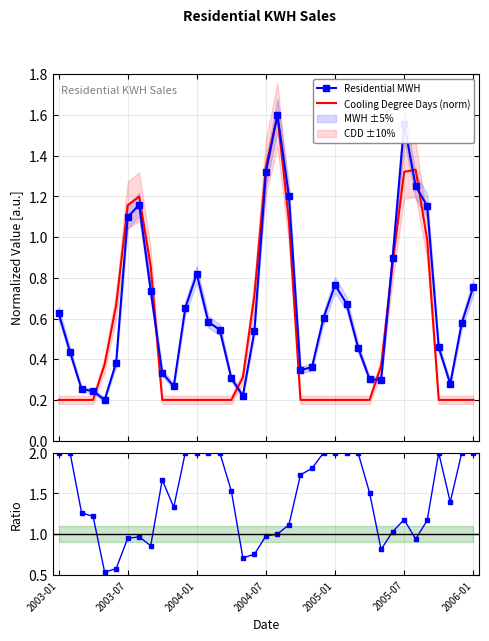

How many lines are shown in the chart?

3